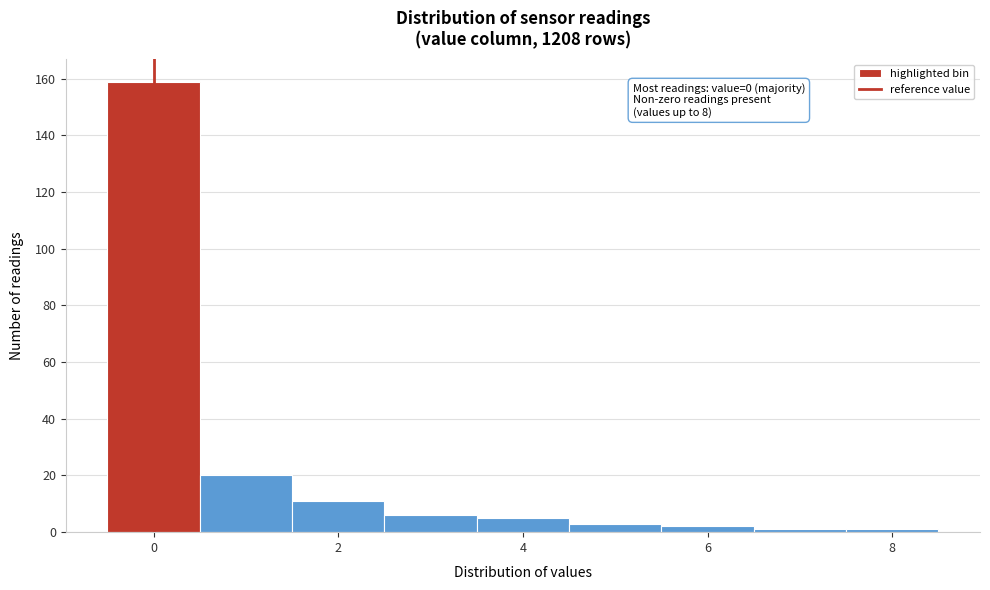

Over which range of the x-axis is the bar tallest?

-0.5 to 0.5